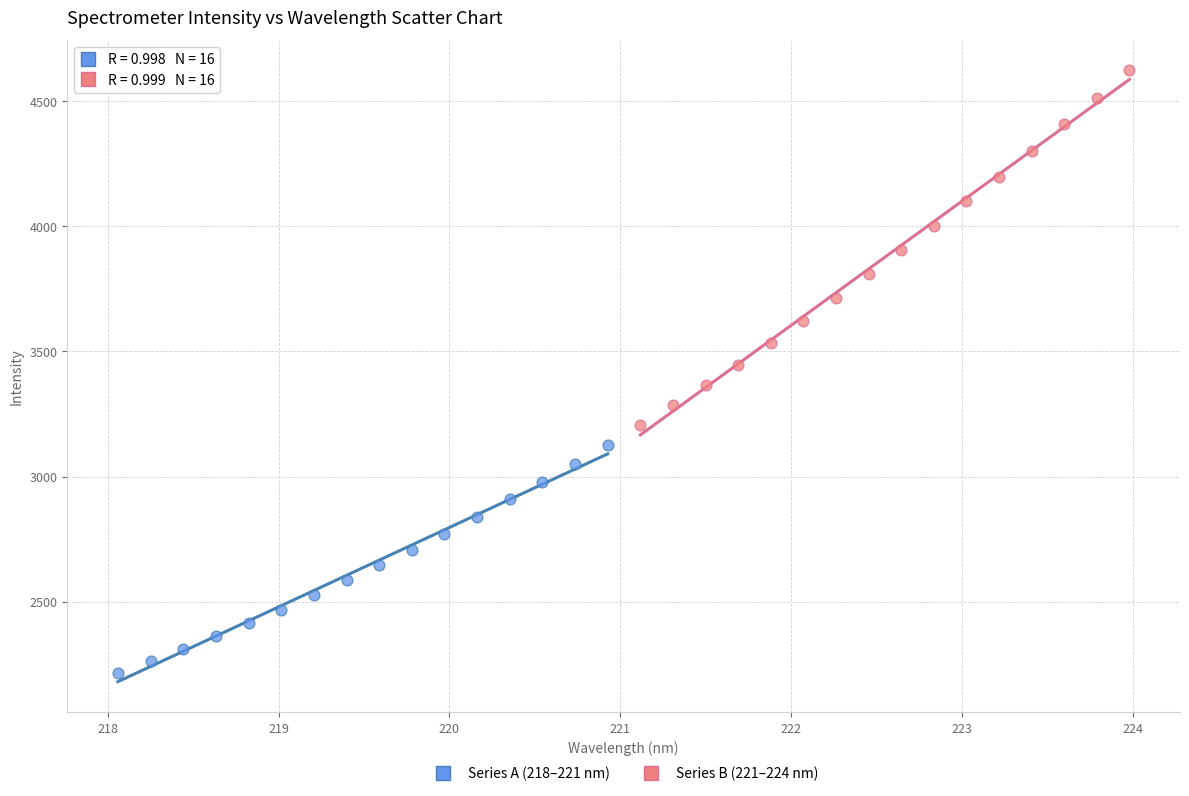

Which series reaches the maximum Y coordinate?

Series B (221–224 nm)